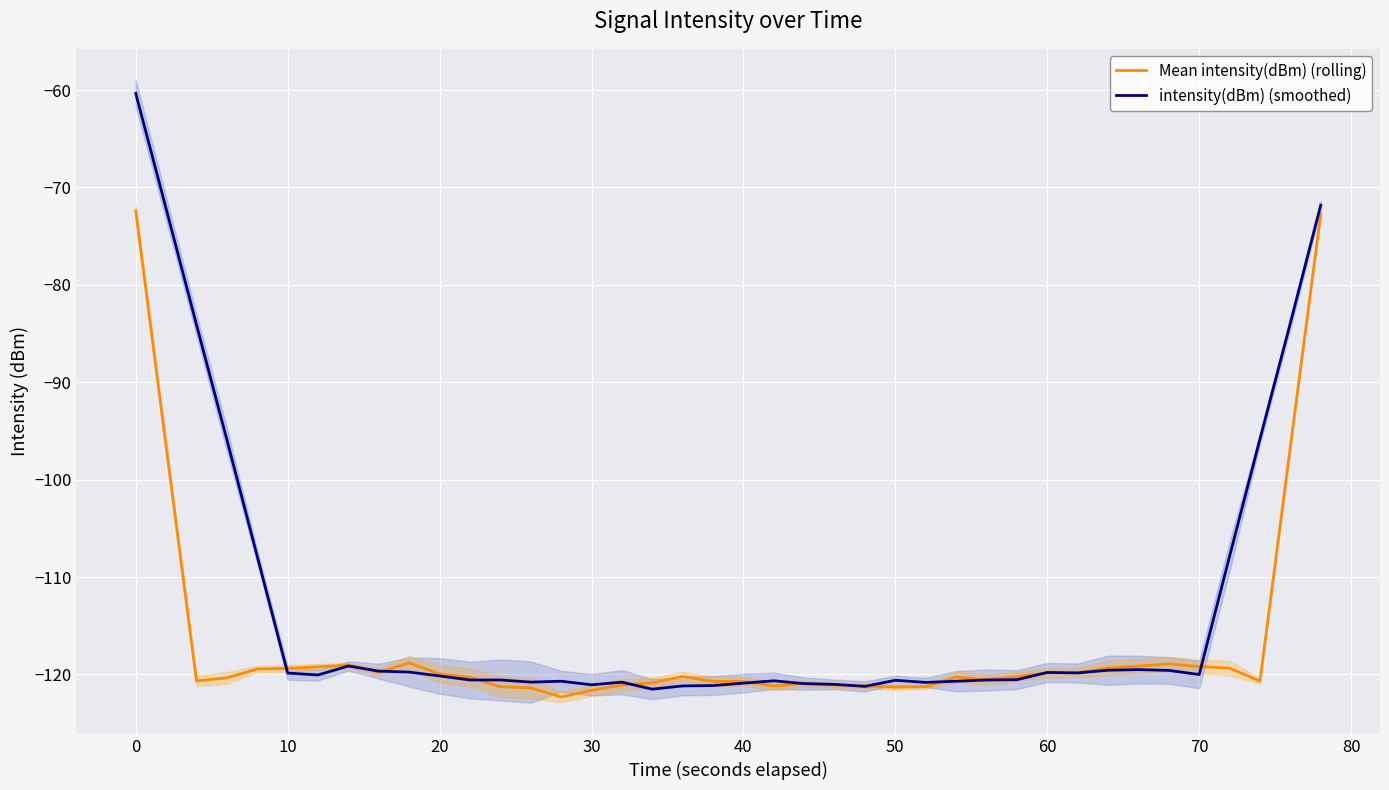

The value of intensity(dBm) (smoothed) at 30 is -121.1. True or false?

True